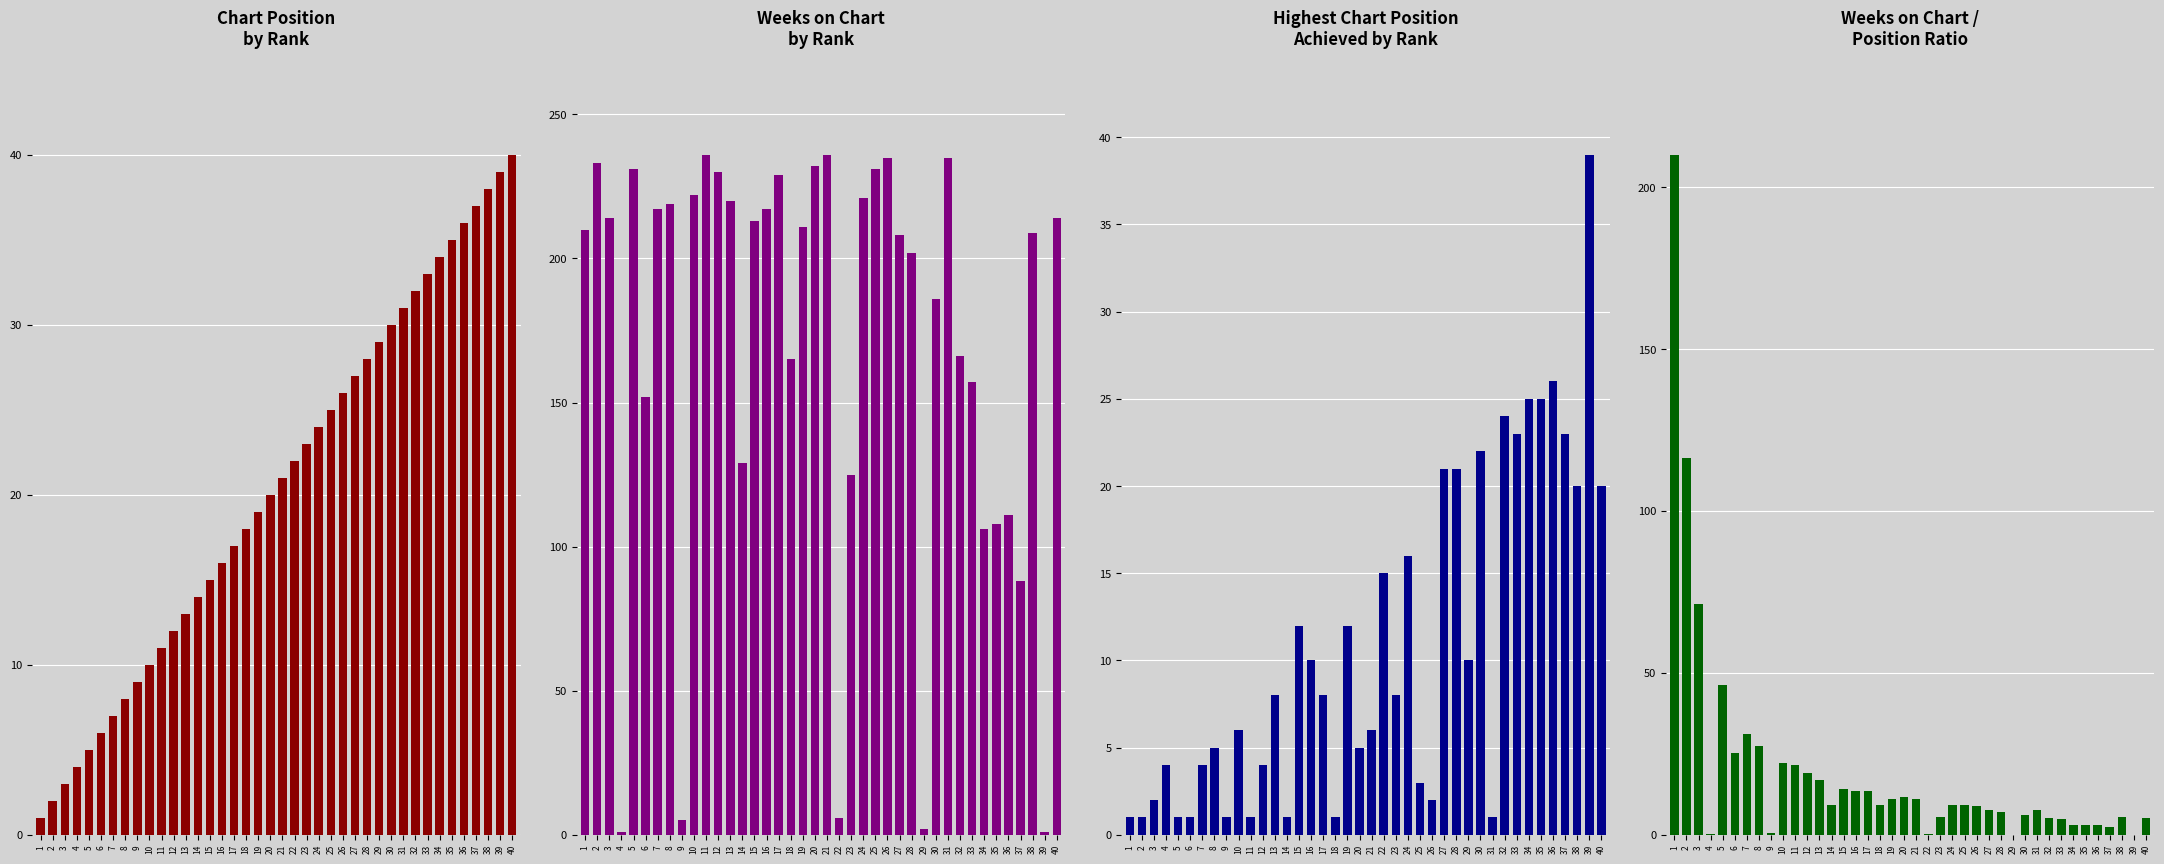

What is the total value across all series at 37?

150.4